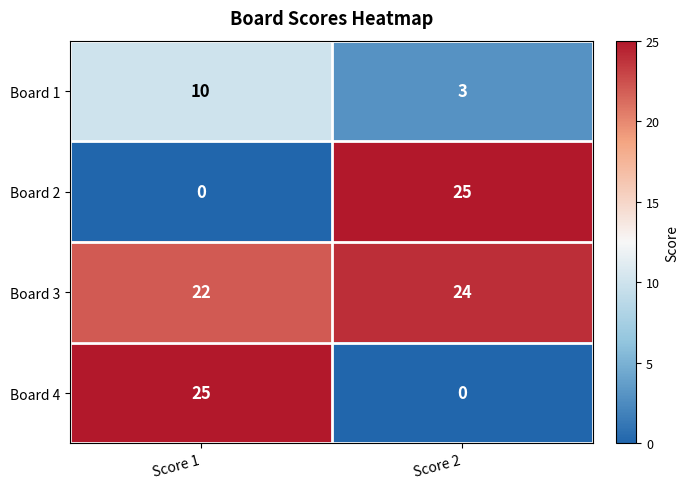

Reading left to right, what are all the values shown in this chart?

Board 1: 10	3
Board 2: 0	25
Board 3: 22	24
Board 4: 25	0